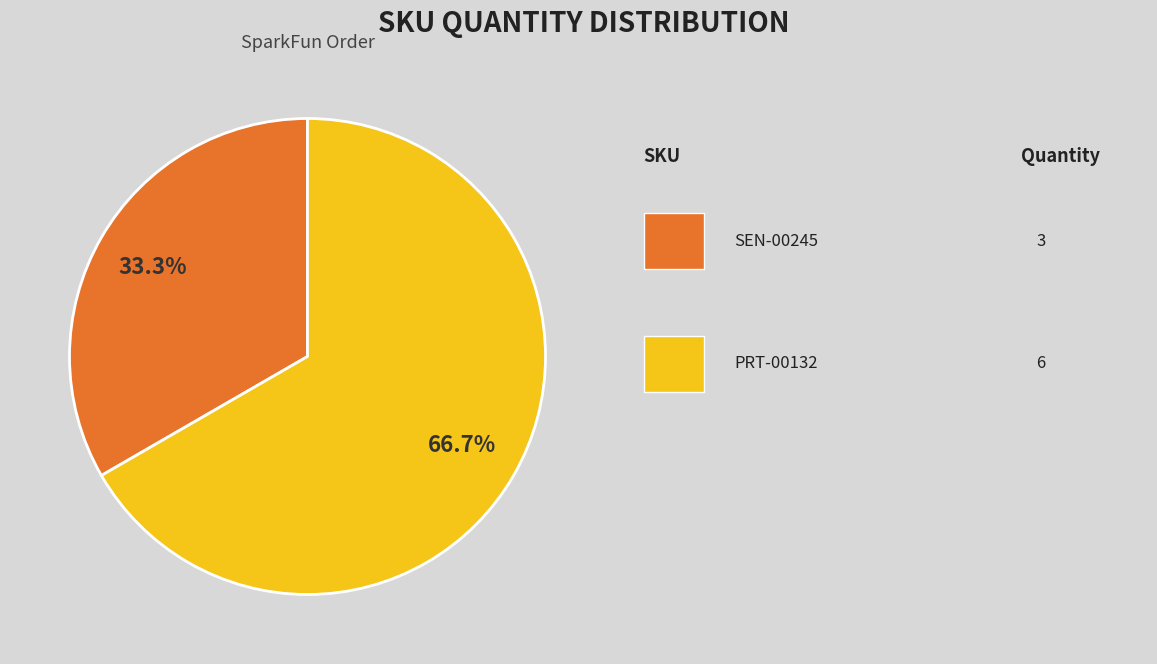

Is there any slice that represents more than half of the pie?

Yes